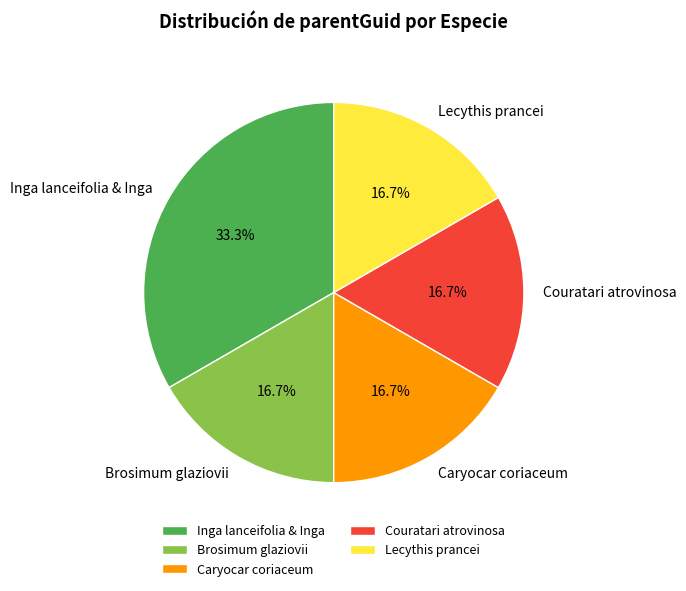

What portion of the pie excludes Couratari atrovinosa?

83.3%